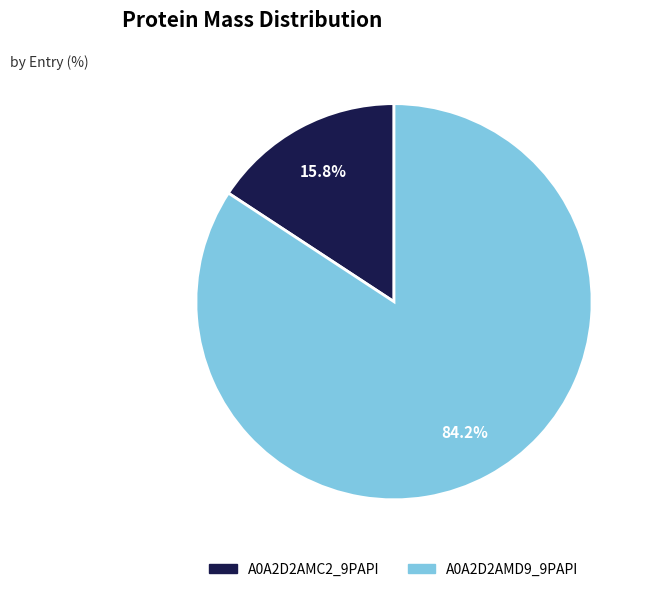

What portion of the pie excludes A0A2D2AMD9_9PAPI?

15.8%